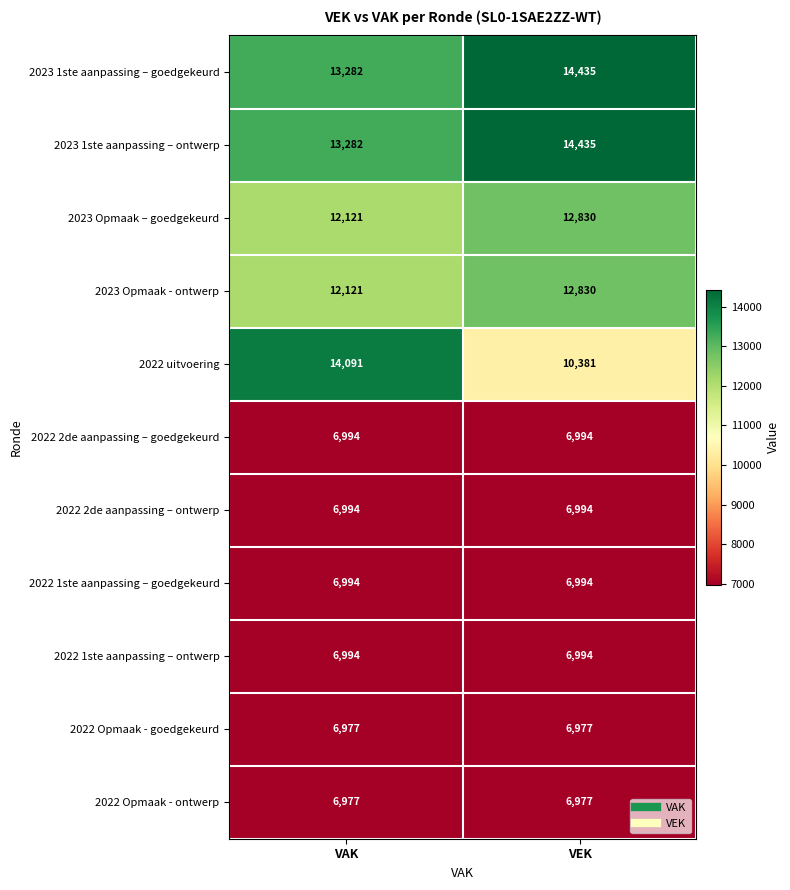

What is the maximum value shown in the chart?

14435